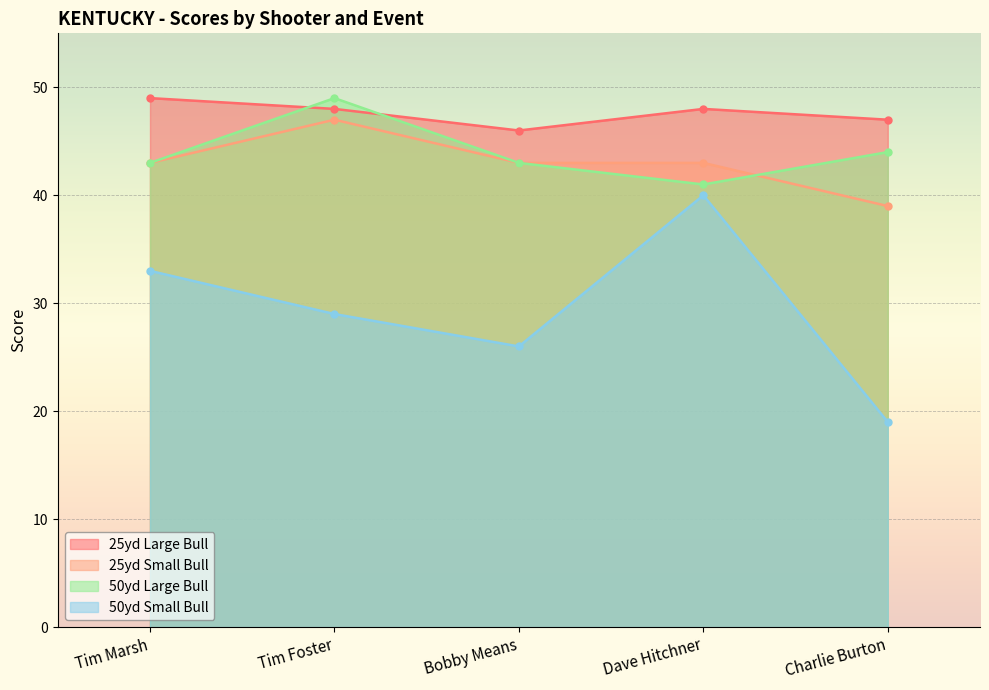

True or false: 25yd Small Bull has a value of 43 at Bobby Means.

True